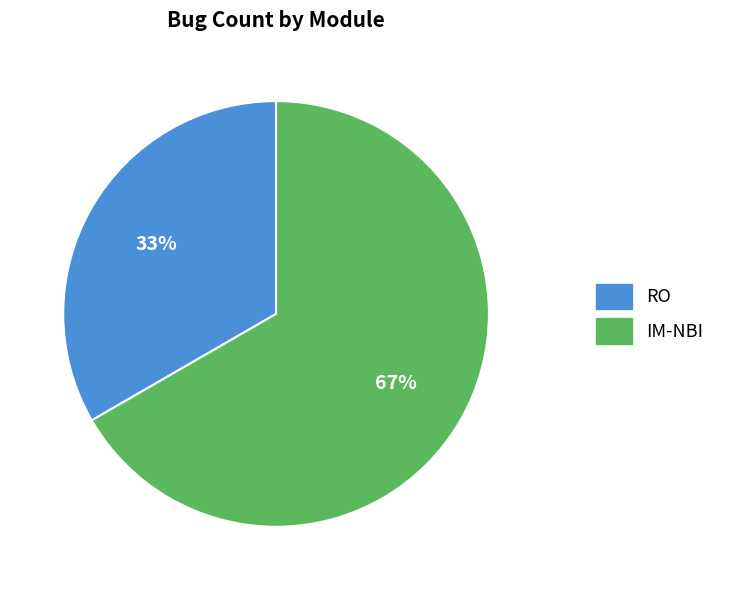

How many slices are in this pie chart?

2